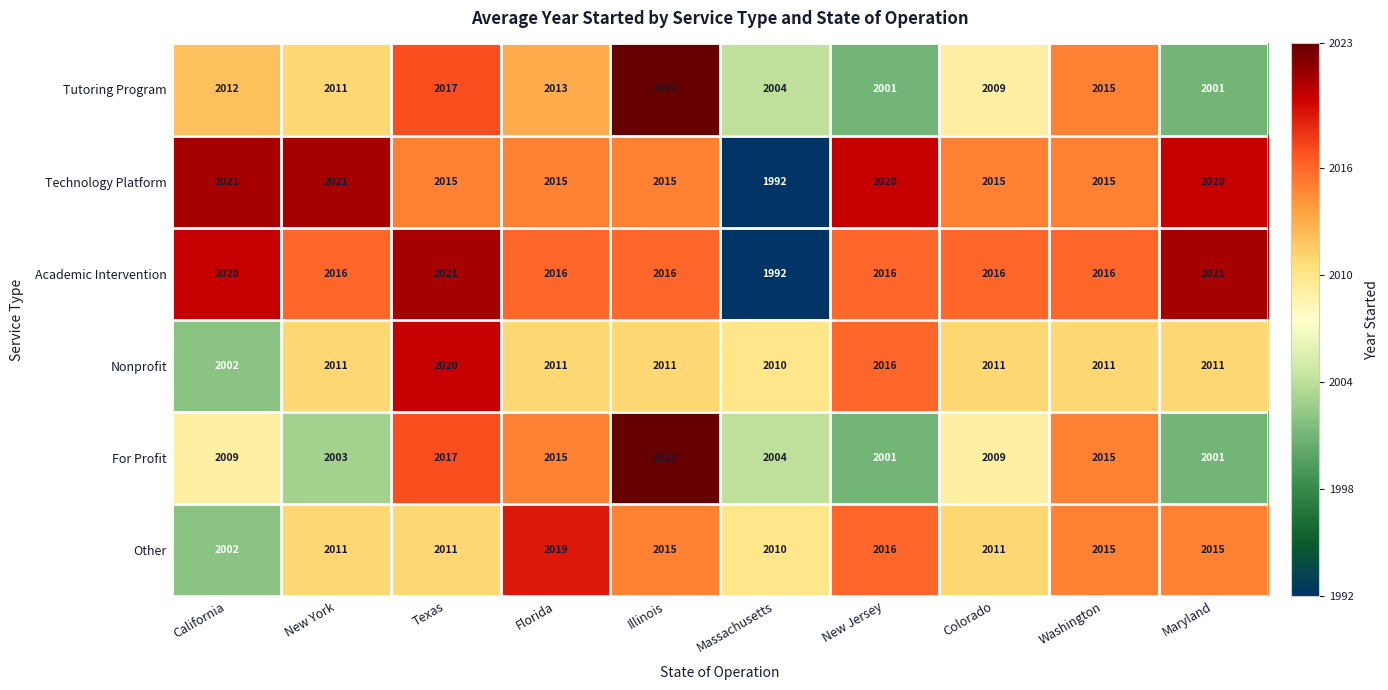

What is the sum of all Other values?

20125